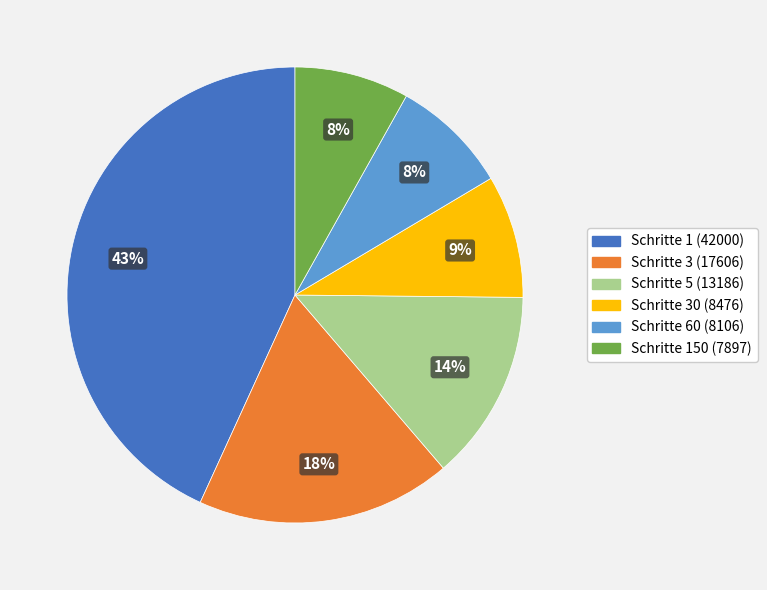

Is there any slice that represents more than half of the pie?

No